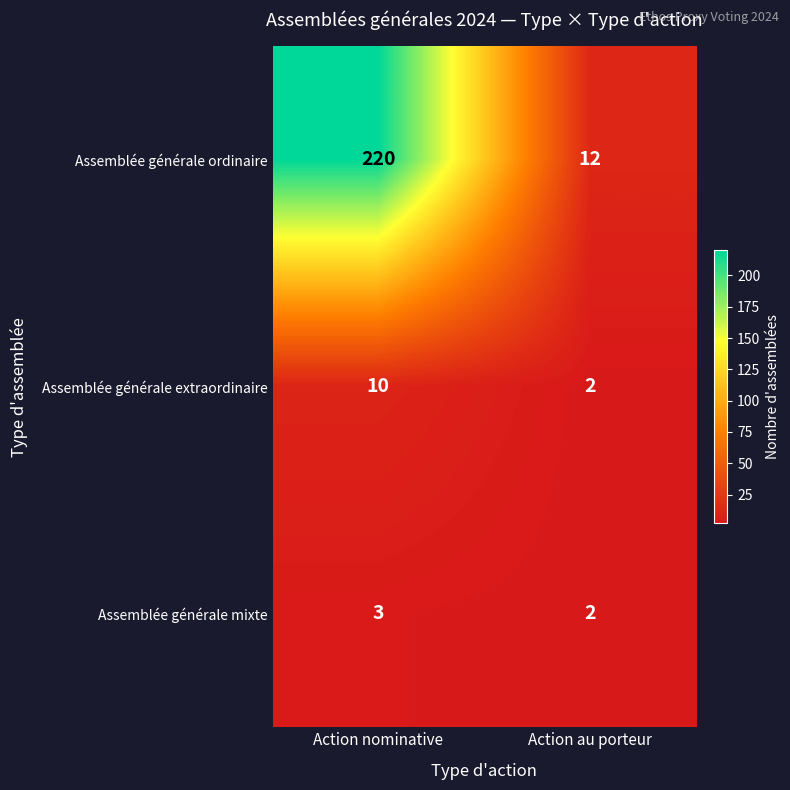

Is it true that Assemblée générale extraordinaire equals 3 at Action au porteur?

False